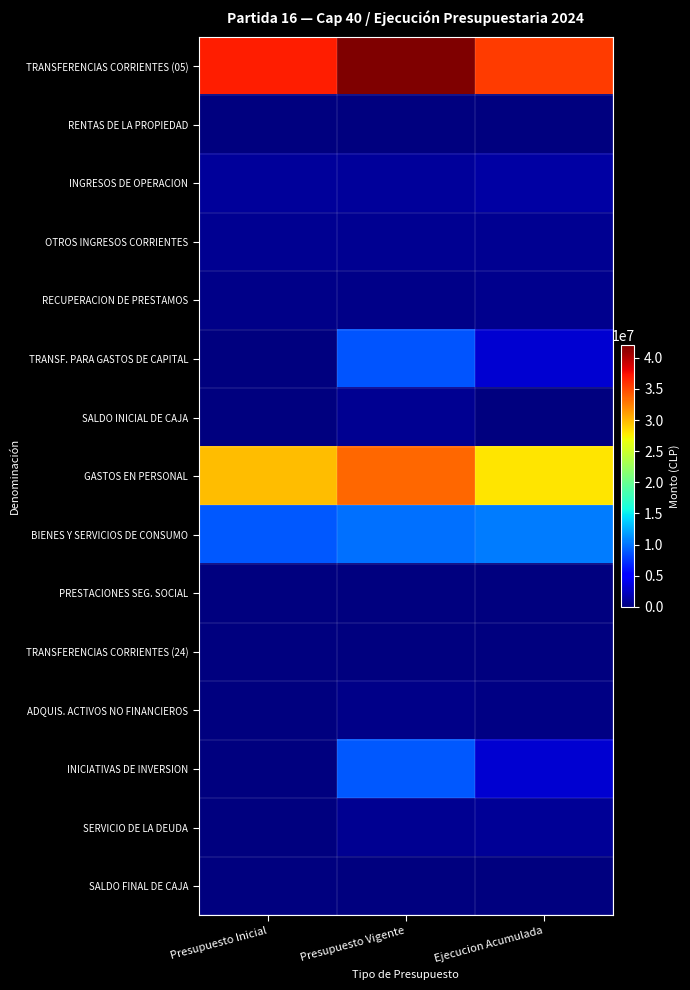

Which series changed the most between Presupuesto Vigente and Ejecucion Acumulada?

TRANSFERENCIAS CORRIENTES (05)